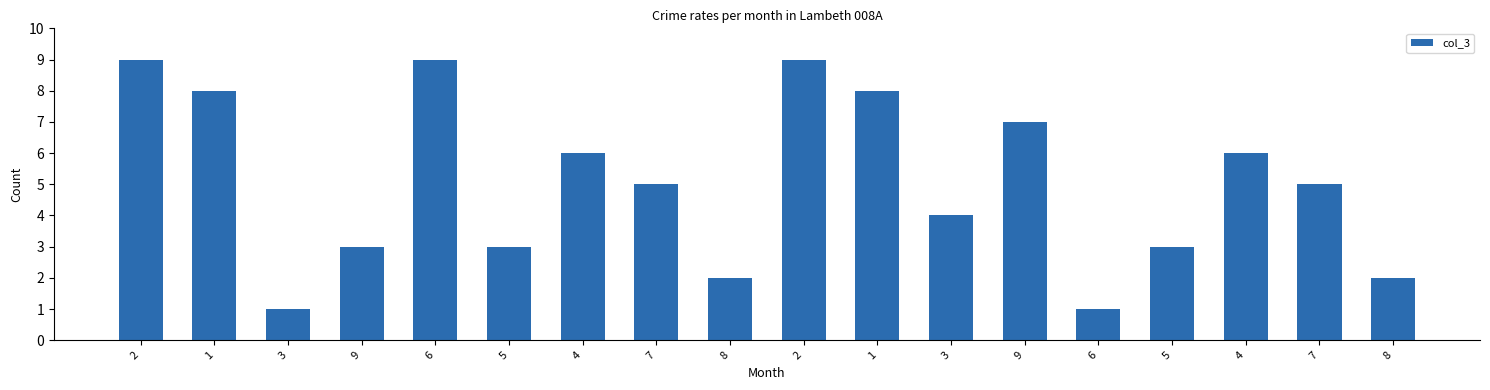

What is the value of the 16th bar from the left?

6